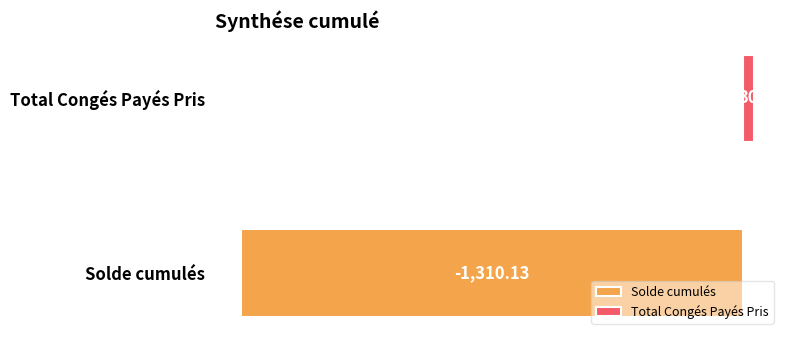

List the series in order of their peak value, lowest first.

Solde cumulés, Total Congés Payés Pris